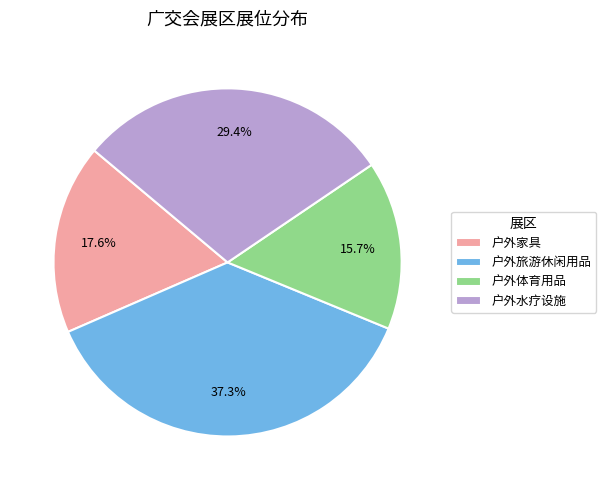

To the nearest percent, what is the combined percentage of 户外水疗设施 and 户外旅游休闲用品?

67%